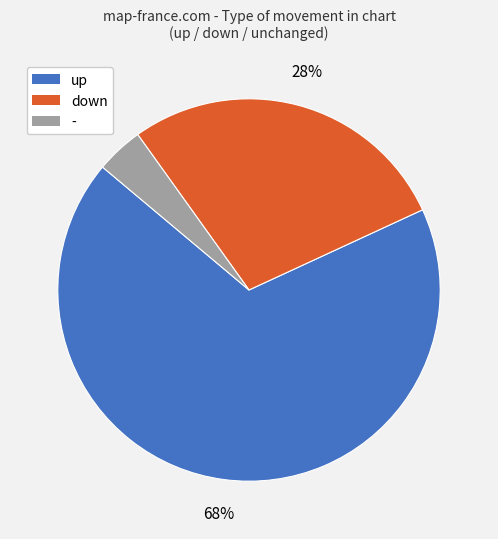

Is - the majority of the pie?

No